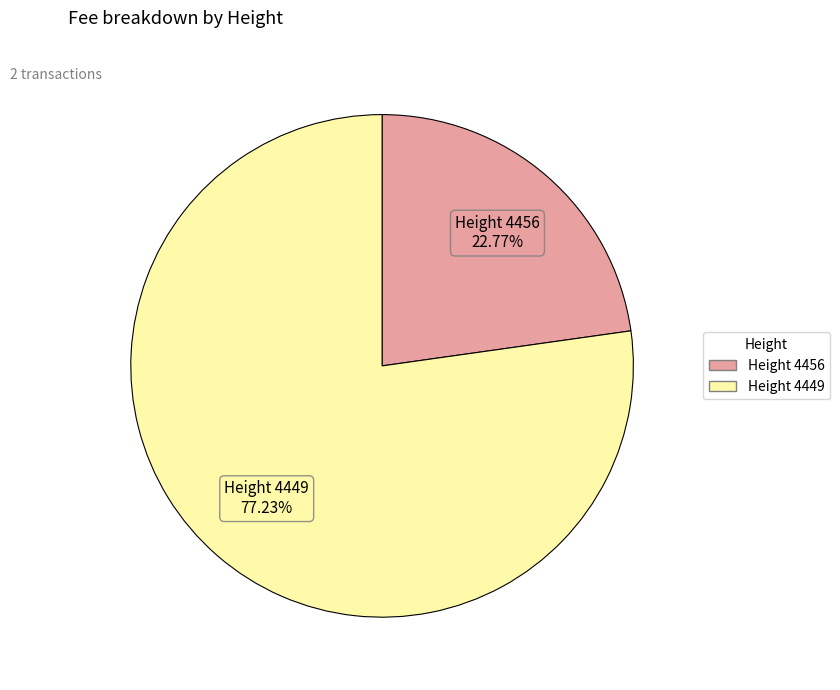

Does any single category account for the majority?

Yes